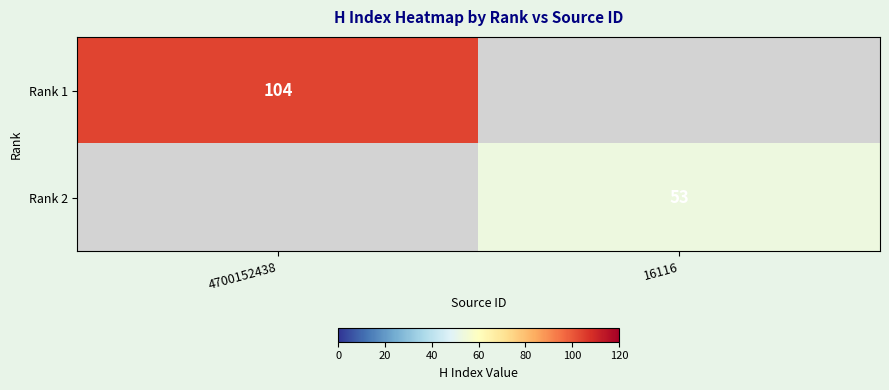

Is it true that Rank 1 equals 151 at 4700152438?

False